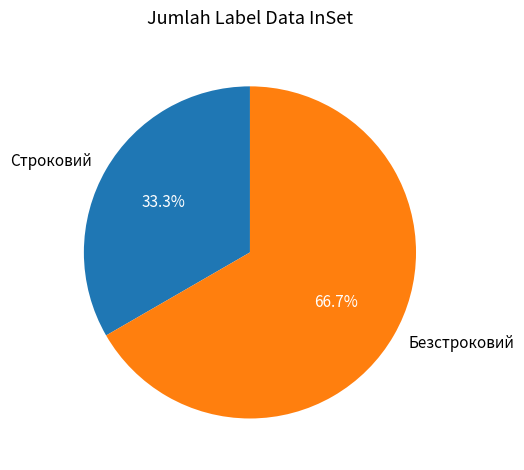

How many slices are in this pie chart?

2